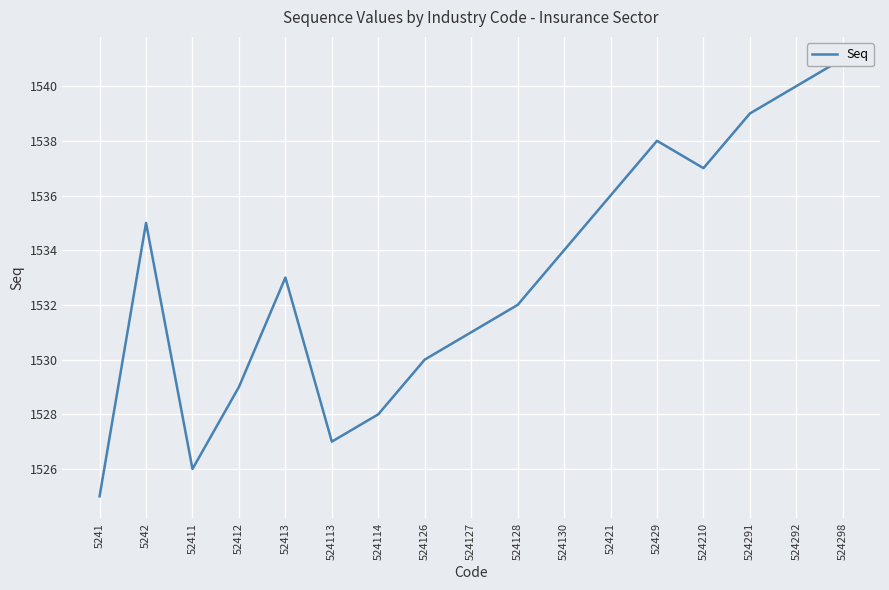

What is the difference between the maximum and second lowest values?

15